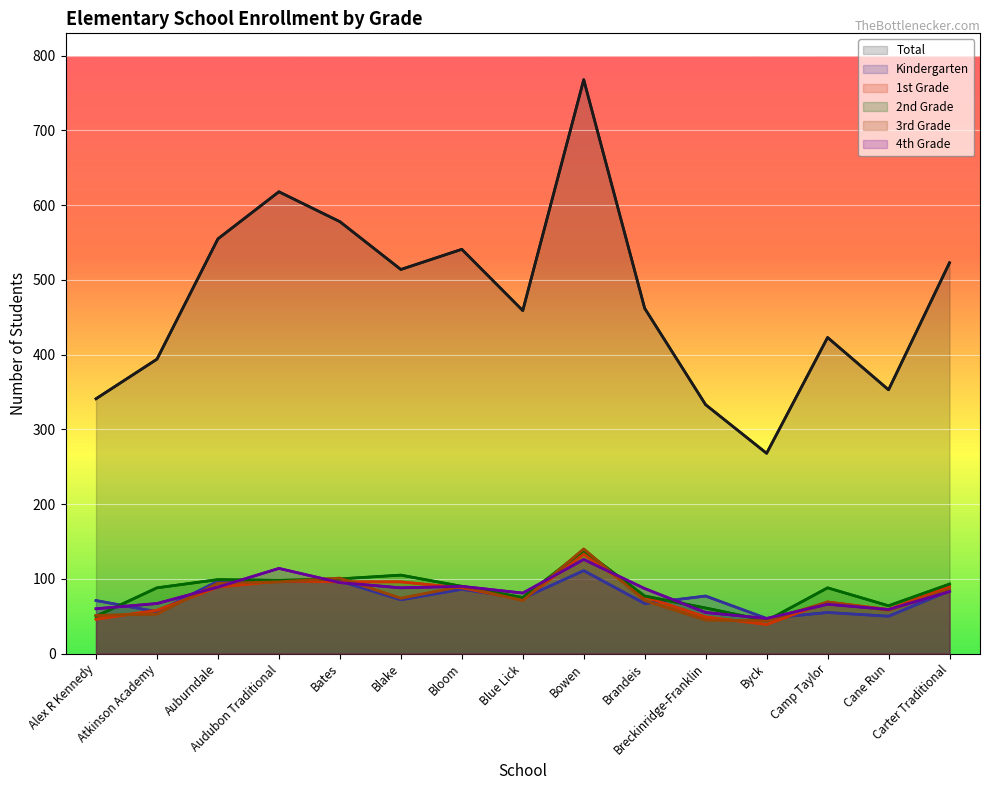

Which category has the lowest value in the Kindergarten series?

Byck